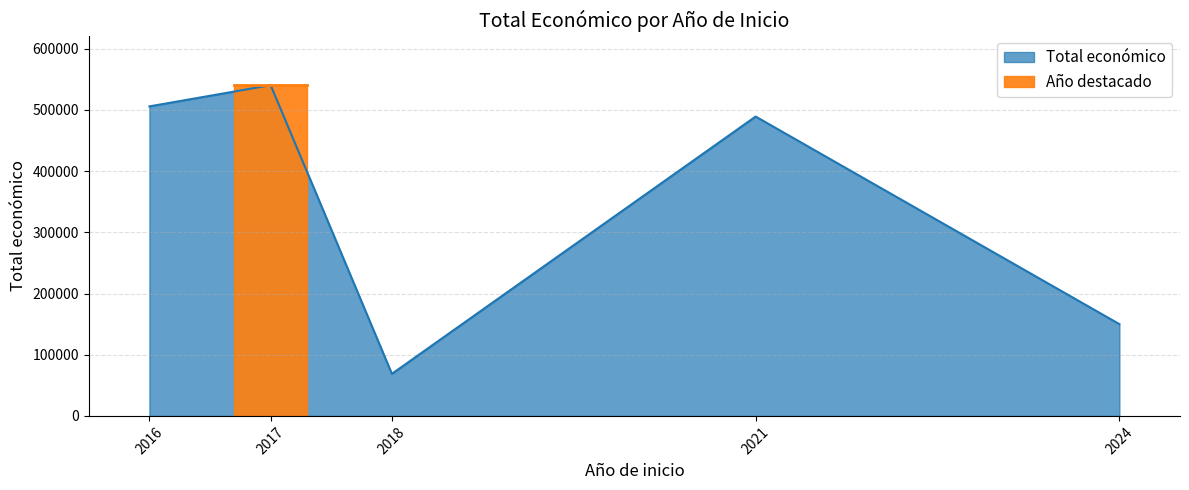

List the labels in order of Total económico value, smallest first.

2018, 2024, 2021, 2016, 2017